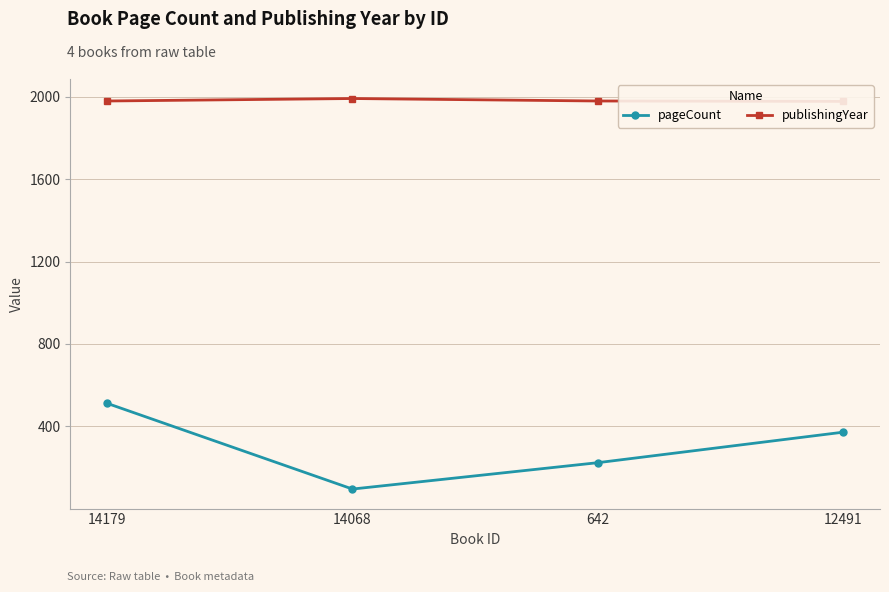

Between 14179 and 642, which series saw the biggest shift?

pageCount